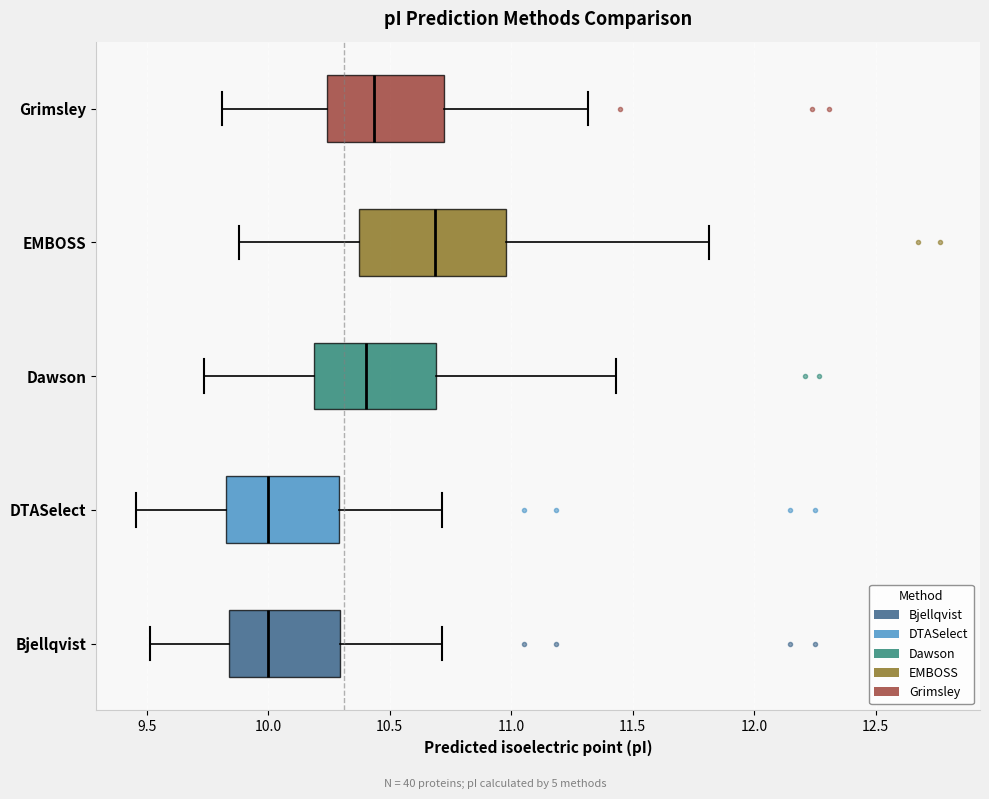

Where does the median line of the box for Grimsley sit on the x-axis? The values are not printed on the chart, so give them approximately, as read against the axis.

10.45